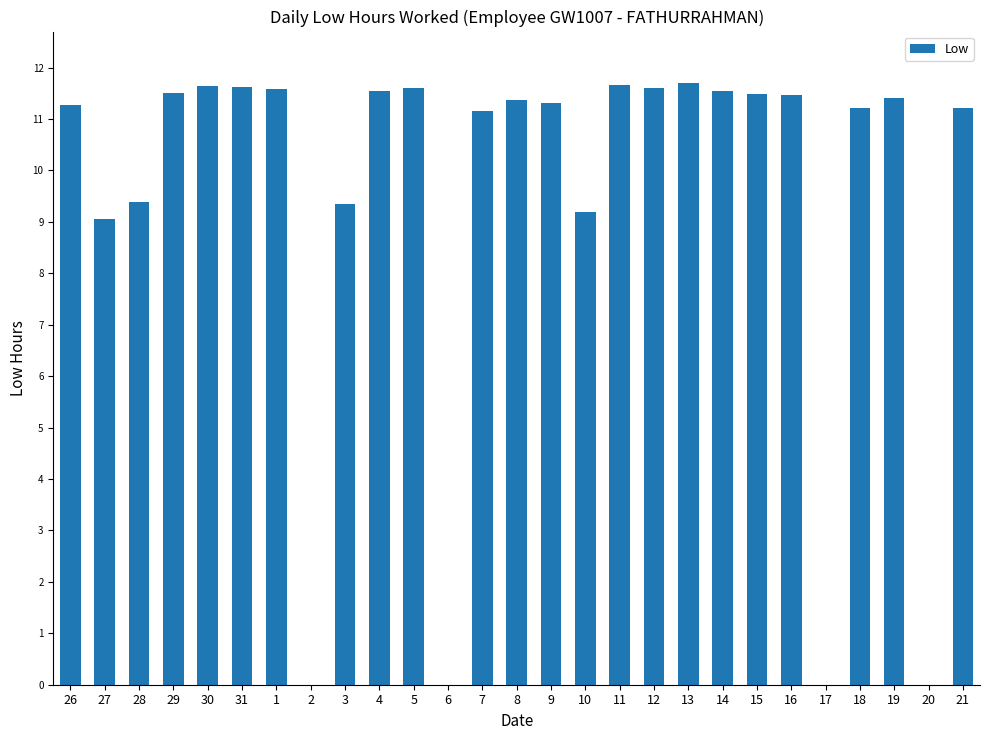

What is the maximum value shown in the chart?

11.7